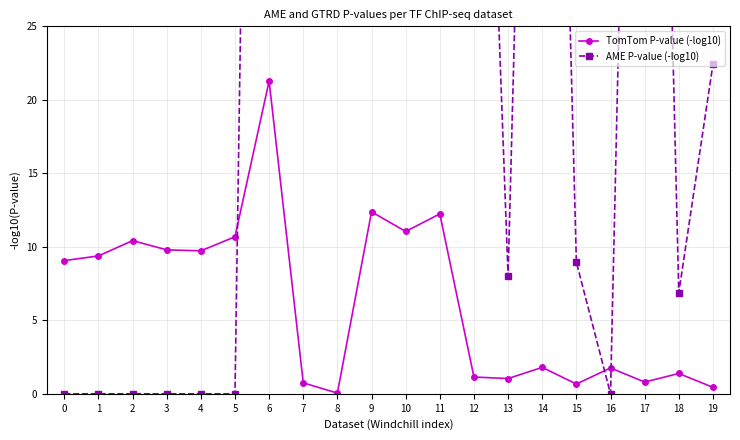

What is the sum of the TomTom P-value (-log10) values at 3 and 7?

10.5